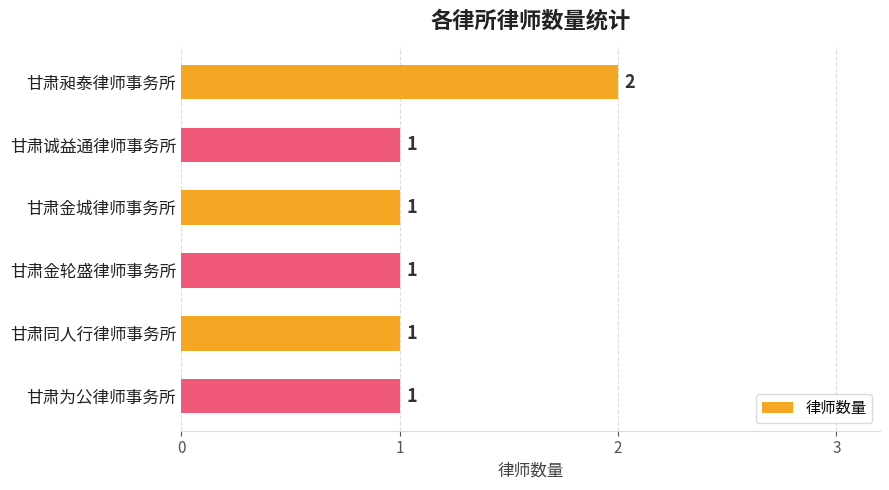

The value at 甘肃同人行律师事务所 is 2. True or false?

False